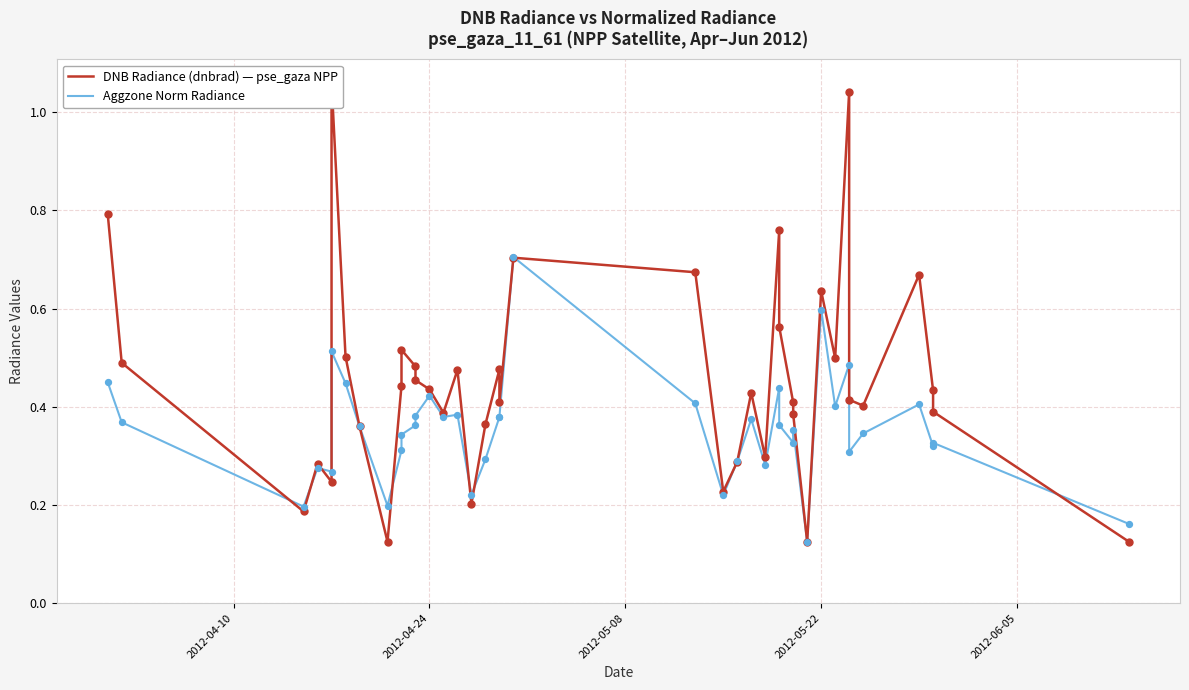

Which series contains the highest Y value?

DNB Radiance (dnbrad)